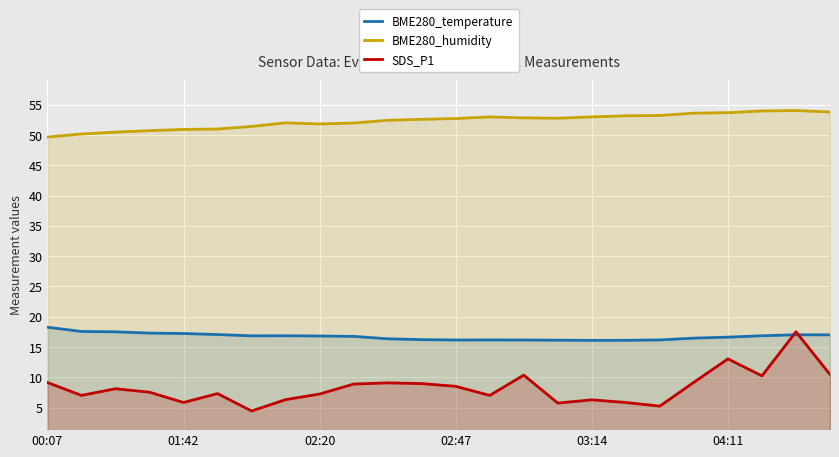

True or false: SDS_P1 and BME280_humidity cross at least once.

False